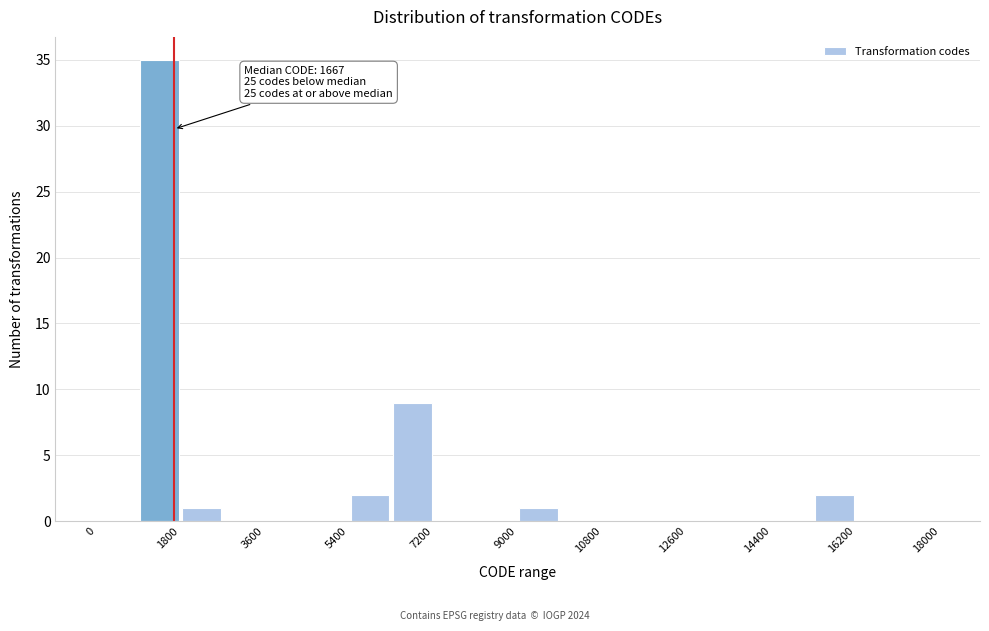

Which range on the x-axis has the tallest bar?

900 to 1800